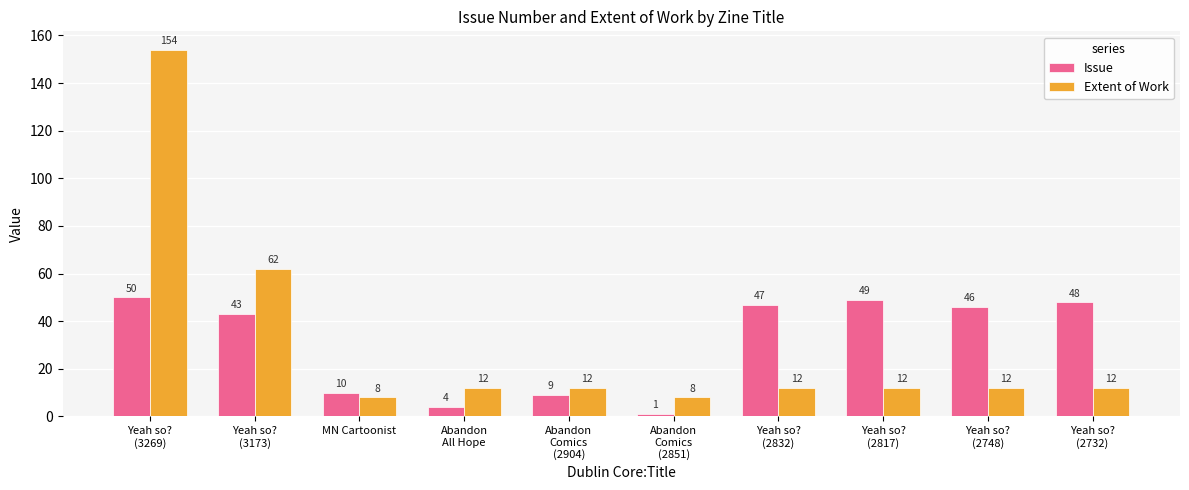

True or false: Extent of Work has a value of 3 at Abandon
Comics
(2851).

False